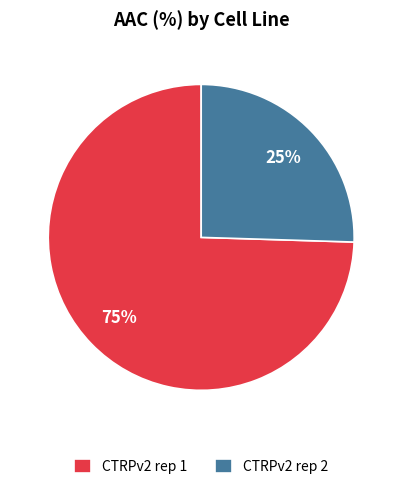

Is it true that CTRPv2 rep 2 is 25% of the pie?

True